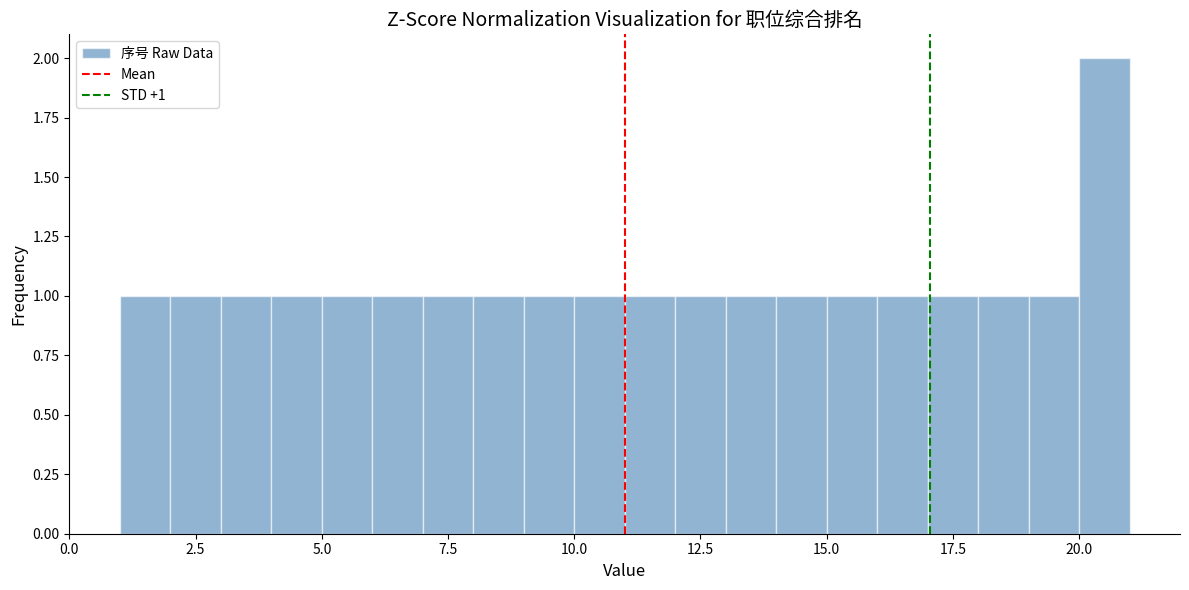

Around what value on the x-axis is the tallest bar? Give the approximate position of its centre, as read against the axis.

20.5